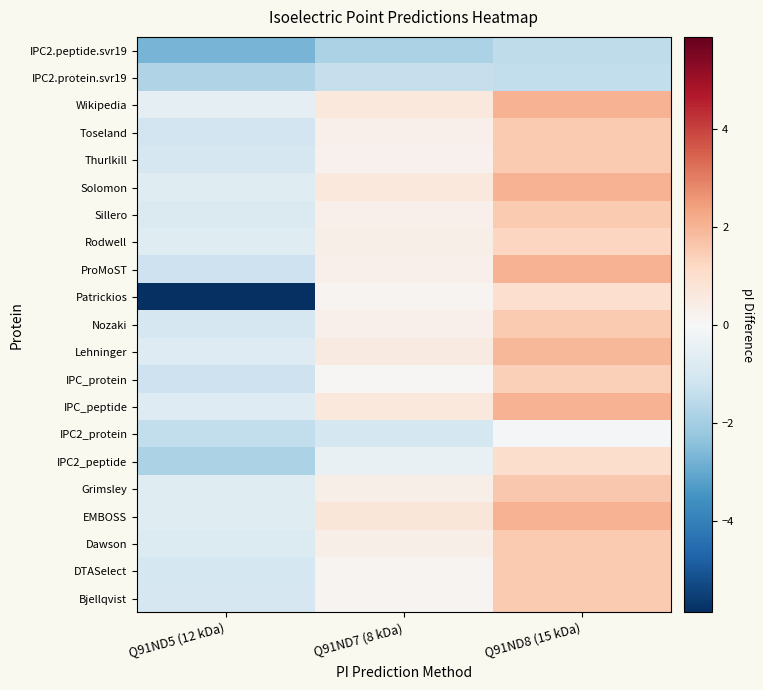

How many categories are shown in the chart?

3